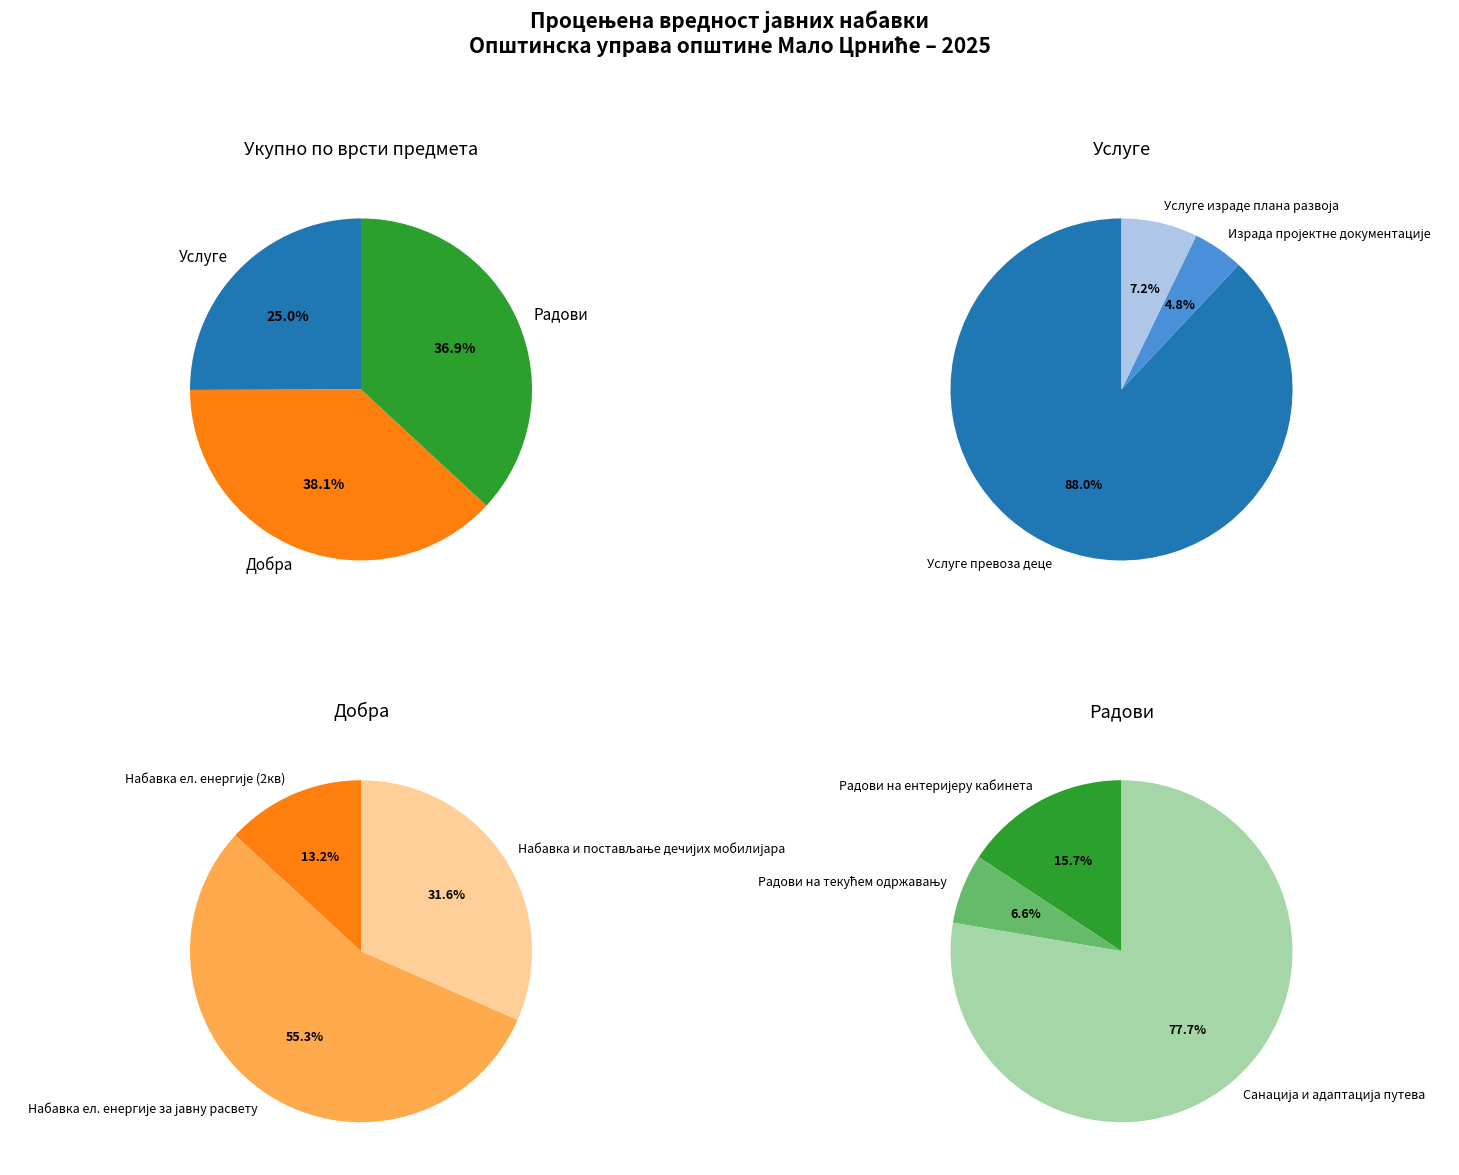

Is there a majority slice in this chart?

Yes